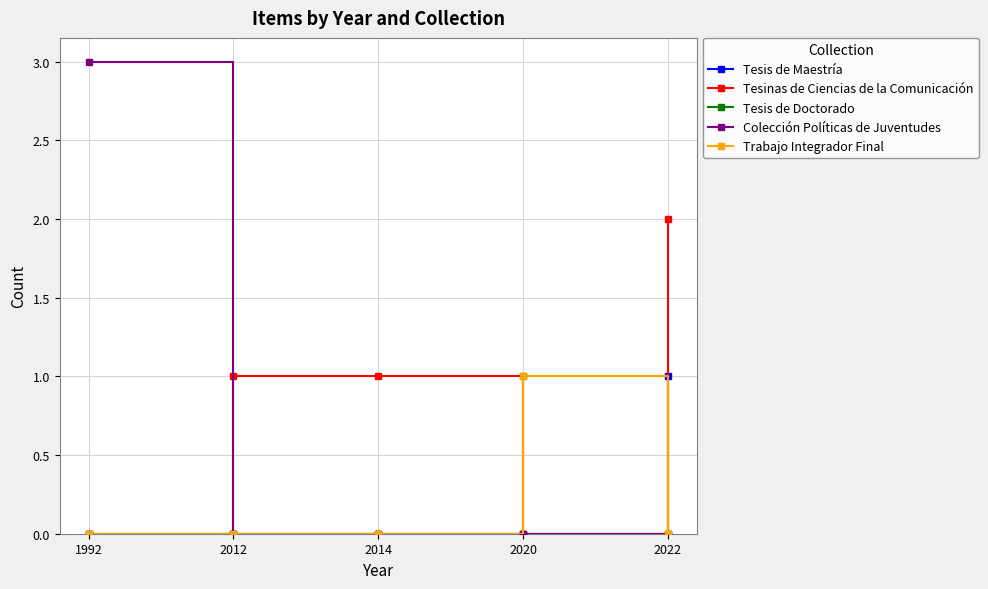

Reading left to right, extract all data points from this chart.

Tesis de Maestría: 1992=0	2012=0	2014=0	2020=0	2022=1
Tesinas de Ciencias de la Comunicación: 1992=0	2012=1	2014=1	2020=0	2022=2
Tesis de Doctorado: 1992=0	2012=0	2014=0	2020=1	2022=0
Colección Políticas de Juventudes: 1992=3	2012=0	2014=0	2020=0	2022=0
Trabajo Integrador Final: 1992=0	2012=0	2014=0	2020=1	2022=0